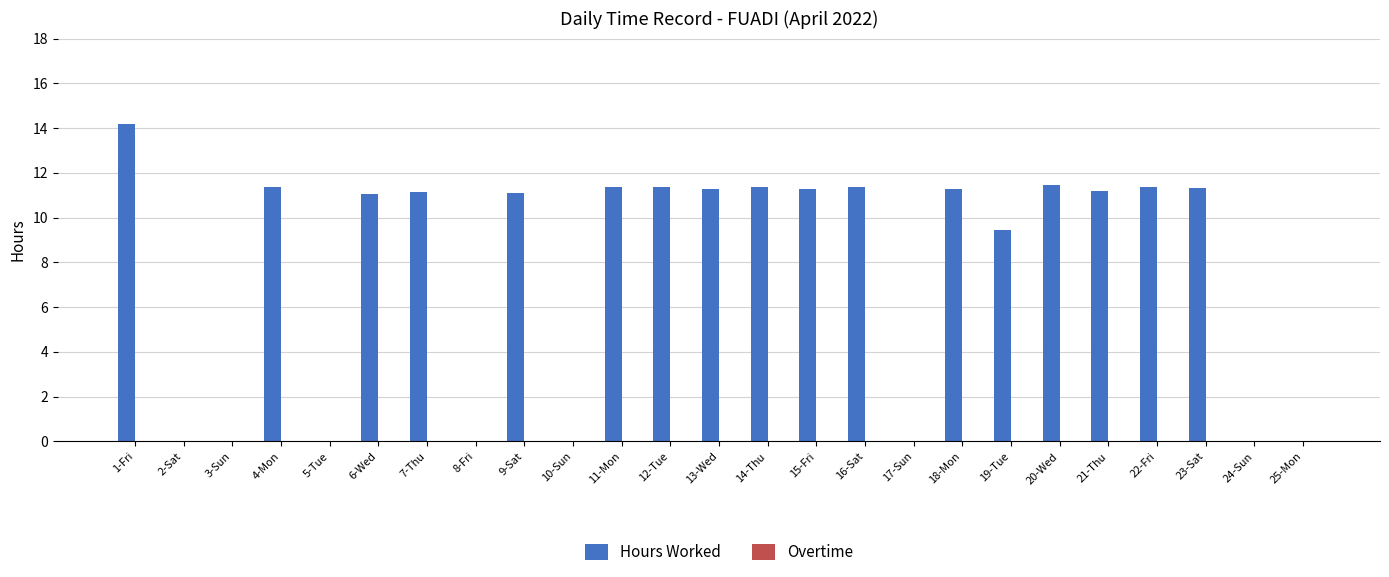

Which has a higher value, 24-Sun or 22-Fri?

22-Fri